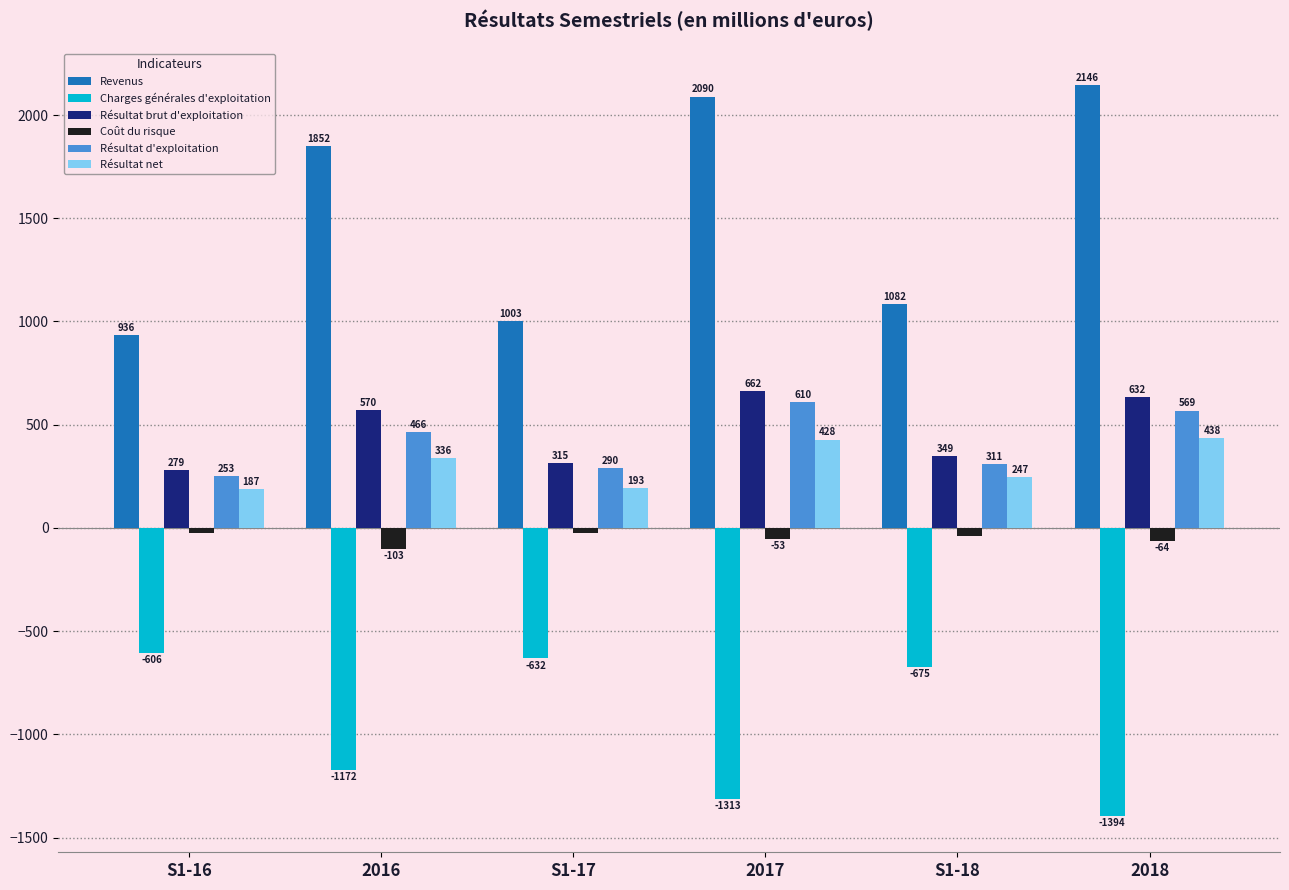

How many bars are there in total?

36